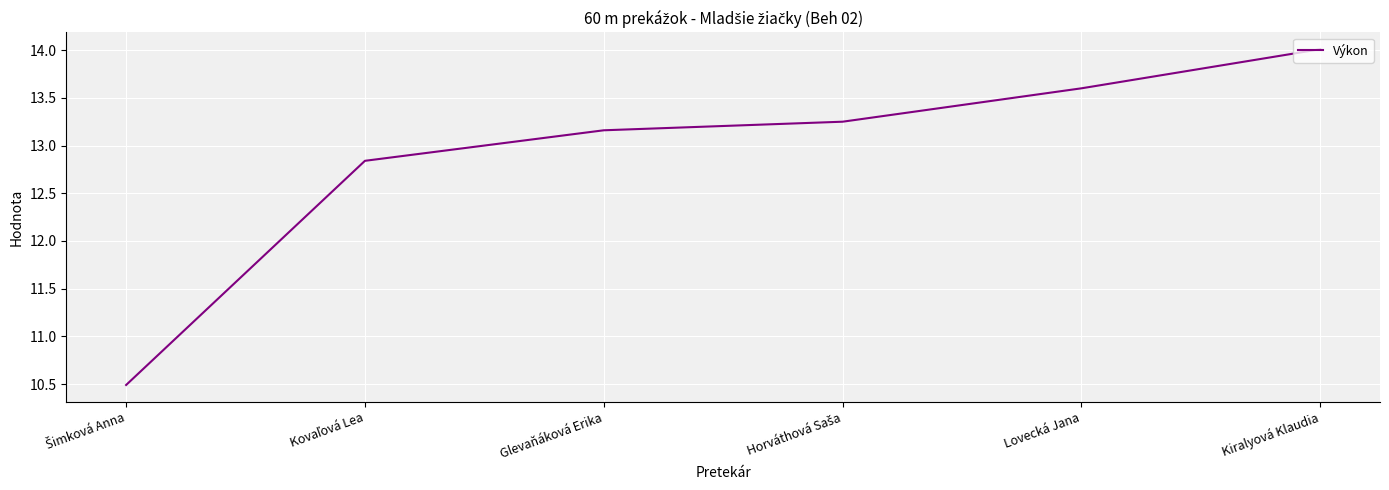

The value at Lovecká Jana is 20.4. True or false?

False